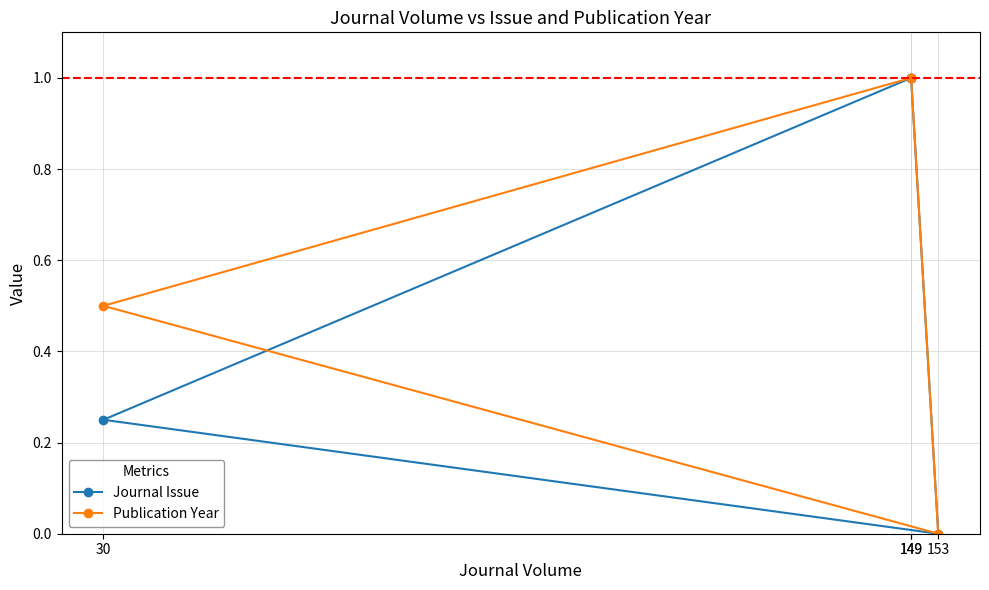

Between 153 and 149, which series saw the biggest shift?

Journal Issue